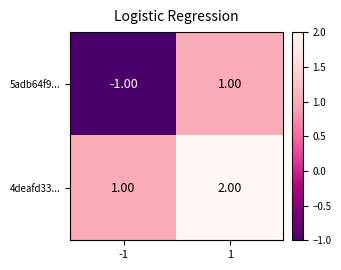

What is the sum of the 4deafd33... values at 1 and -1?

3